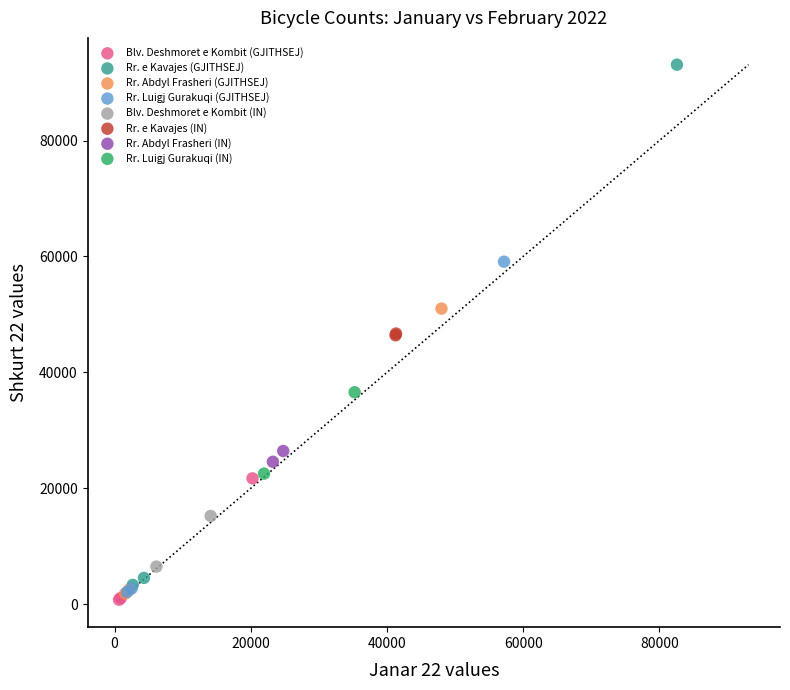

What are all the series names shown in the legend?

Blv. Deshmoret e Kombit (GJITHSEJ), Rr. e Kavajes (GJITHSEJ), Rr. Abdyl Frasheri (GJITHSEJ), Rr. Luigj Gurakuqi (GJITHSEJ), Blv. Deshmoret e Kombit (IN), Rr. e Kavajes (IN), Rr. Abdyl Frasheri (IN), Rr. Luigj Gurakuqi (IN)